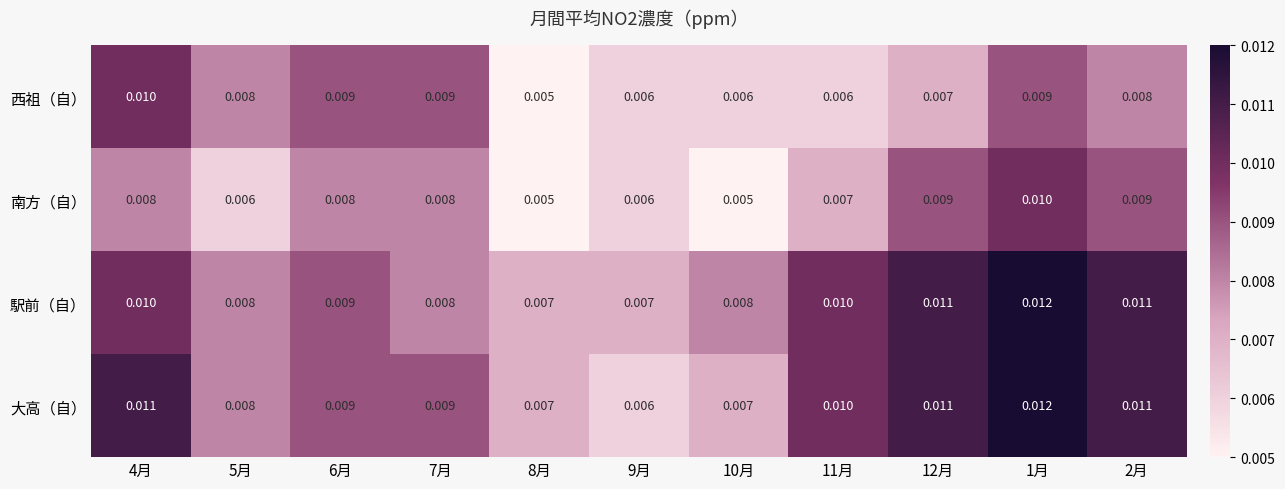

Is the value of 大高（自） at 6月 greater than the value of 南方（自） at 1月?

No